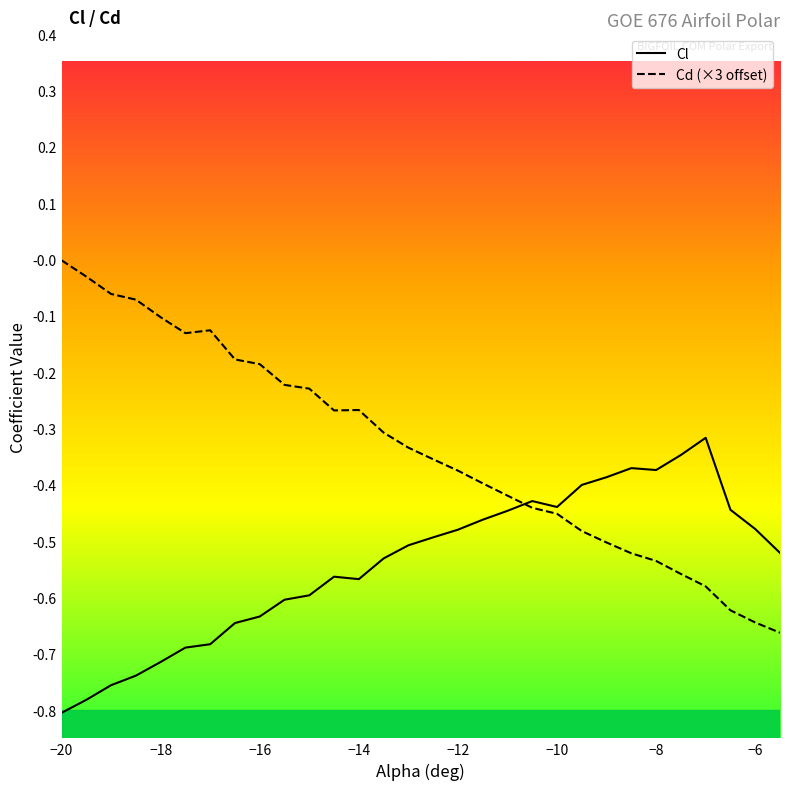

Where is Cd (×3 offset) nearest to the value 0?

−20